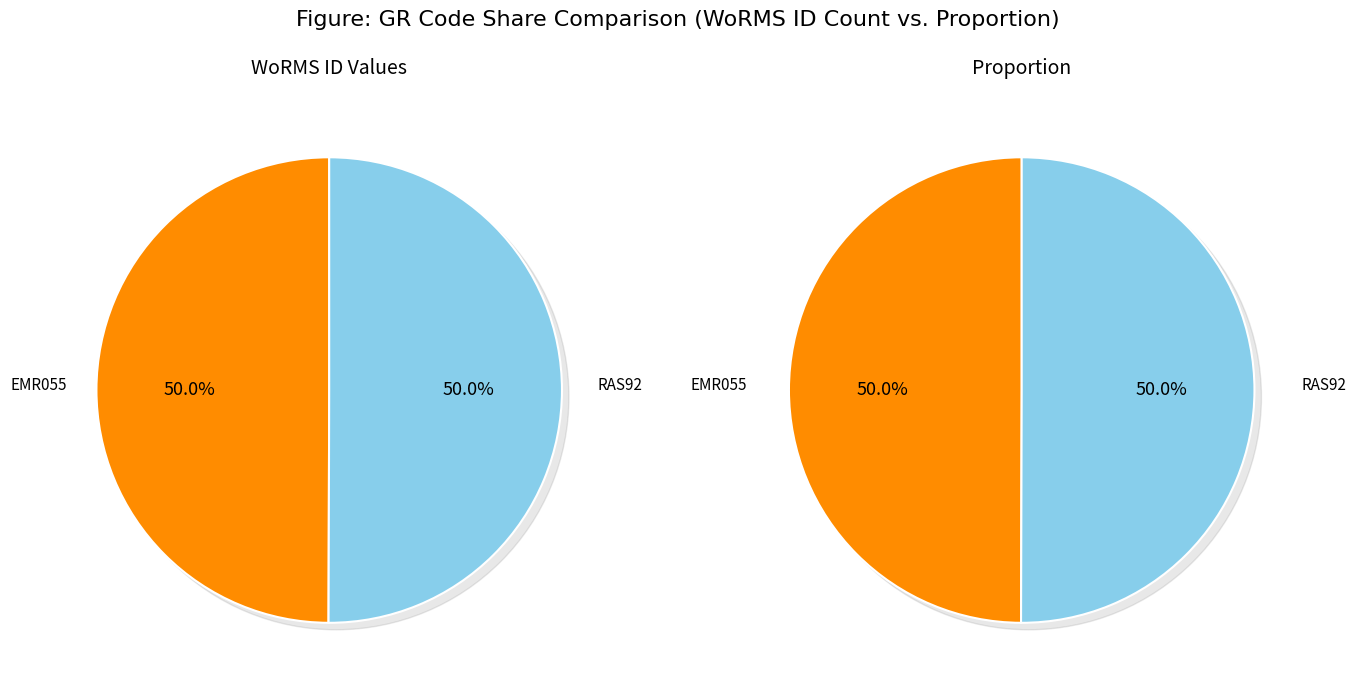

Is it true that RAS92 is 44% of the pie?

False